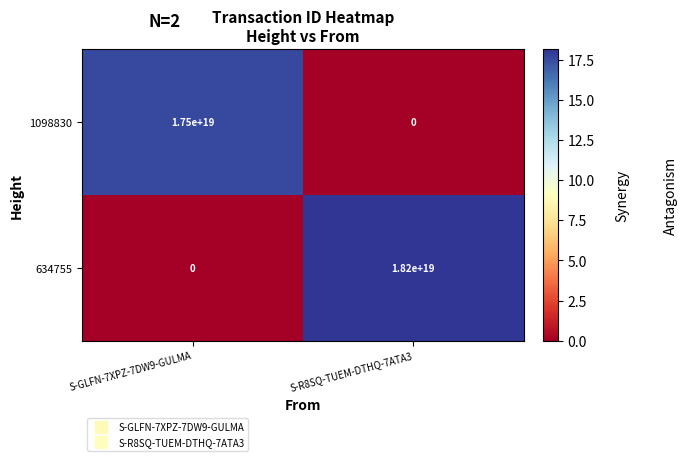

List the series in order of their overall mean, highest first.

634755, 1098830